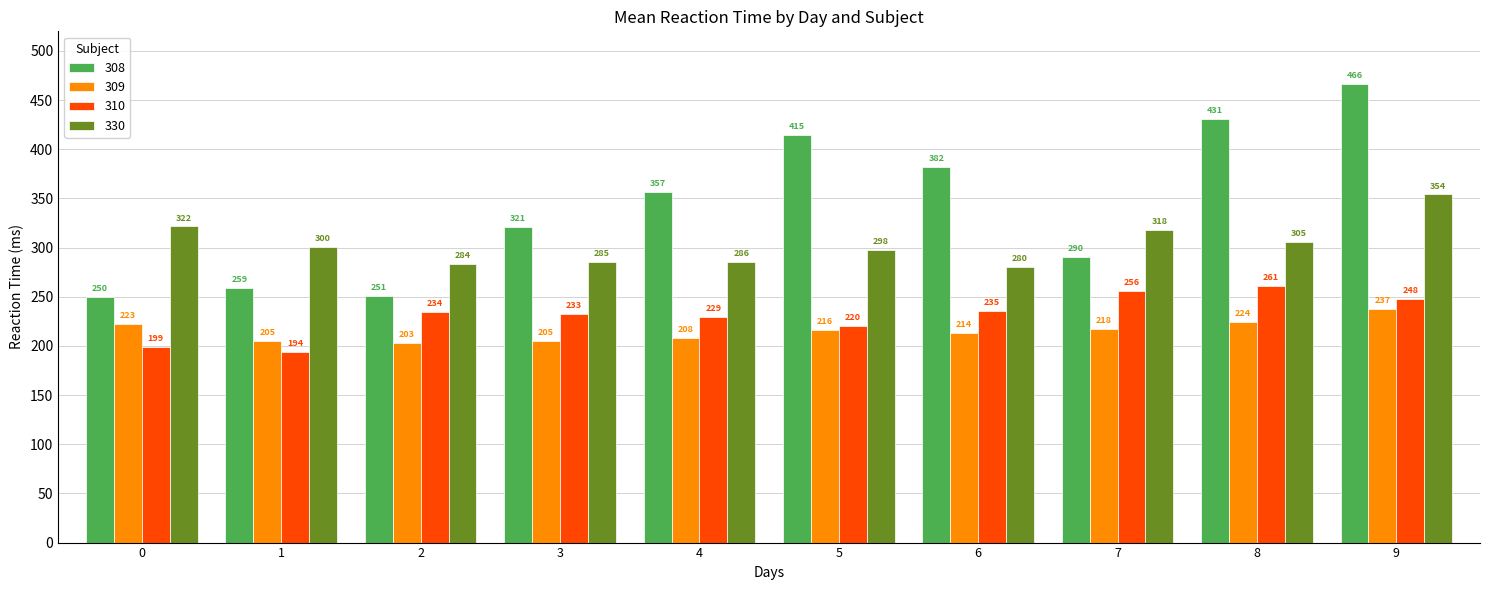

Read the 309 value at 4.

207.7